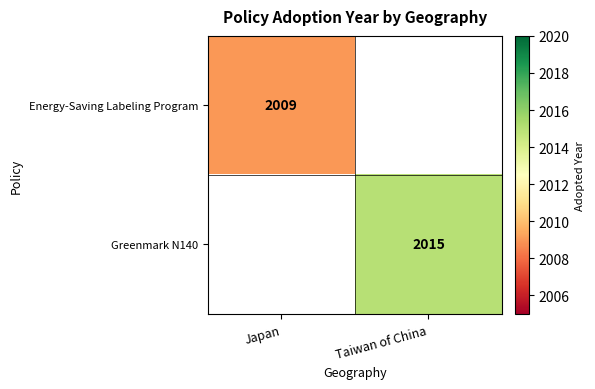

Is the value of Energy-Saving Labeling Program at Japan greater than the value of Greenmark N140 at Taiwan of China?

No